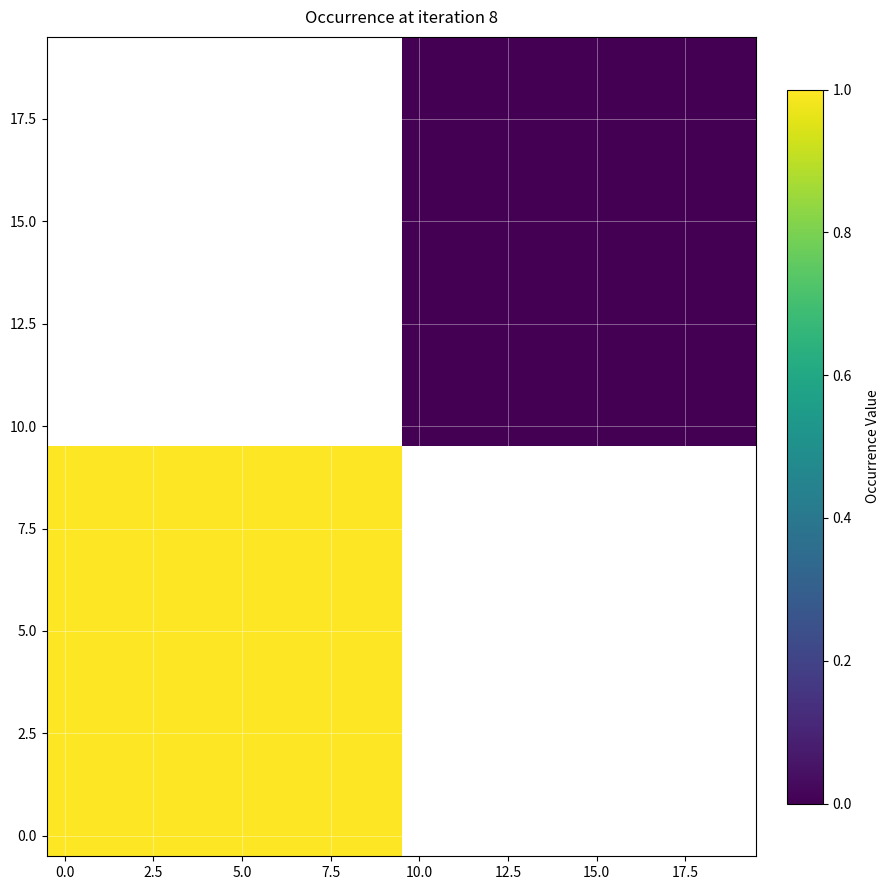

Count the number of categories in the chart.

20